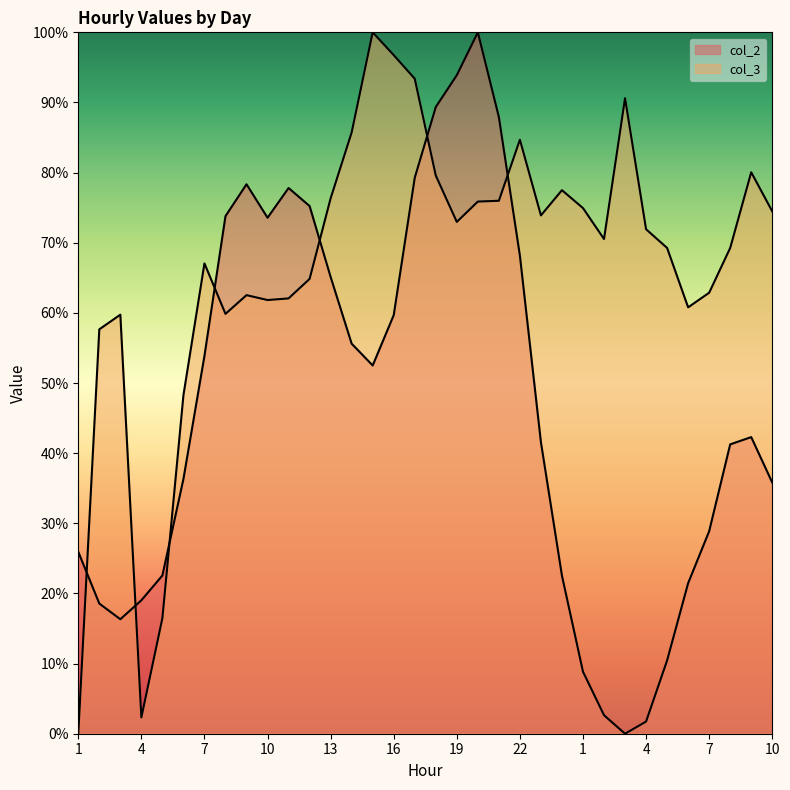

Rank the series by their average value, from lowest to highest.

col_2, col_3